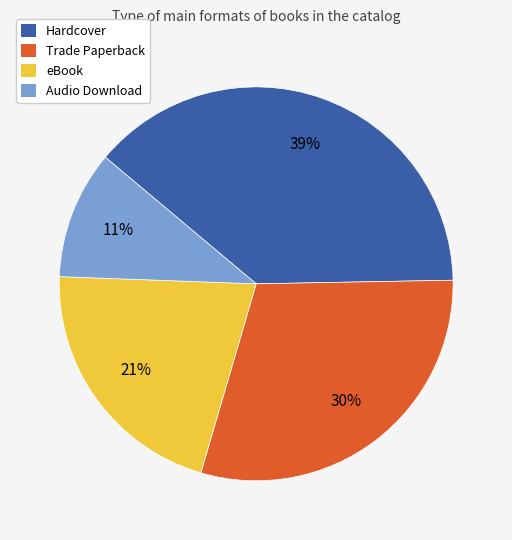

Between eBook and Hardcover, which is larger?

Hardcover